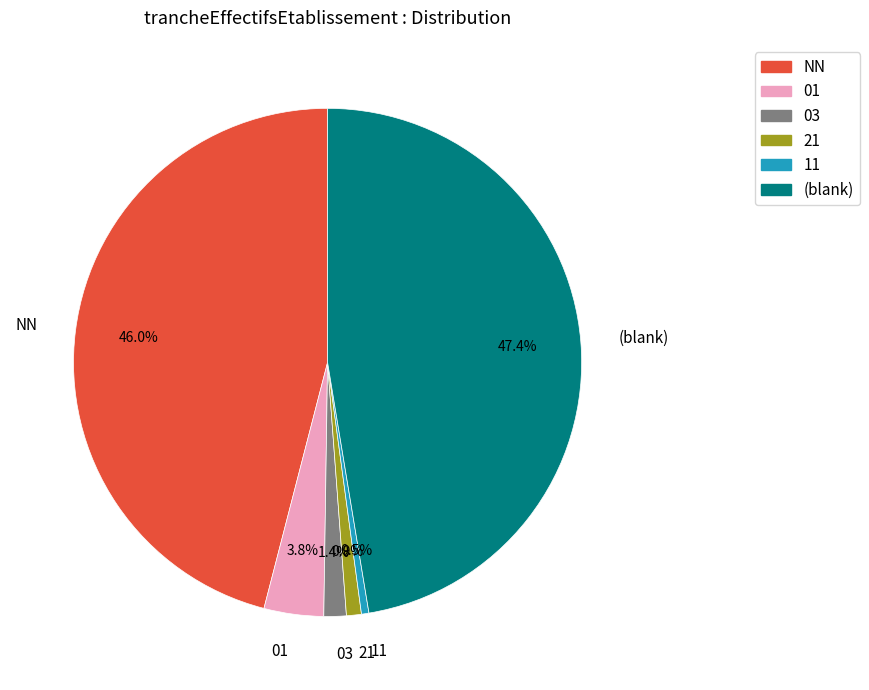

Does 21 represent more than half of the total?

No